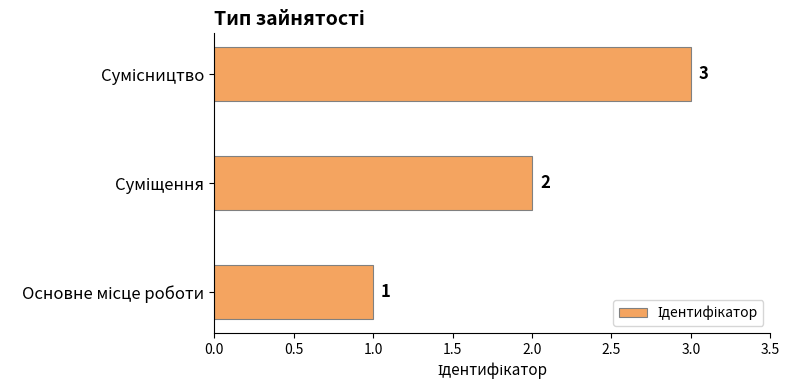

What is the maximum value shown in the chart?

3